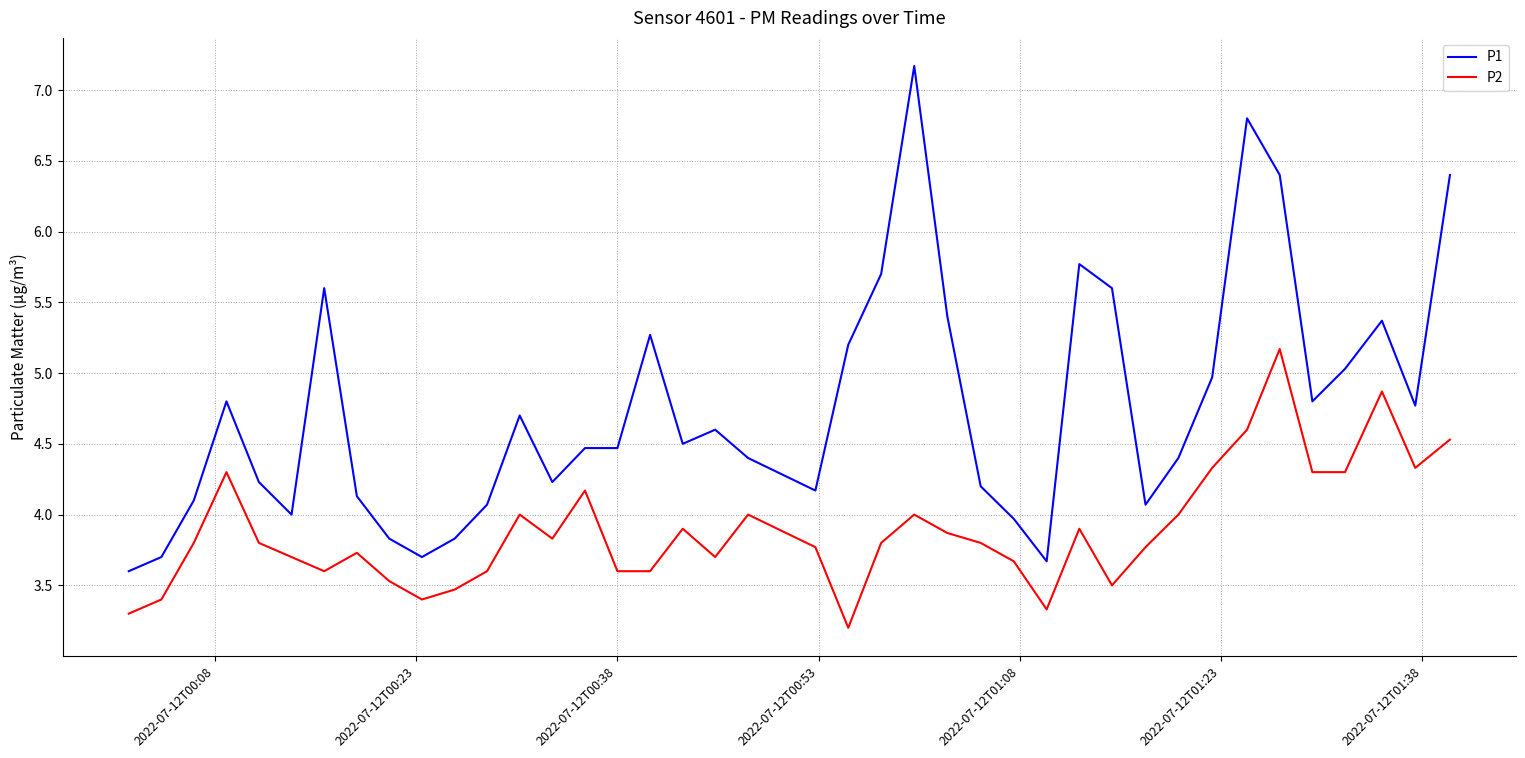

Which series has the widest spread of values?

P1